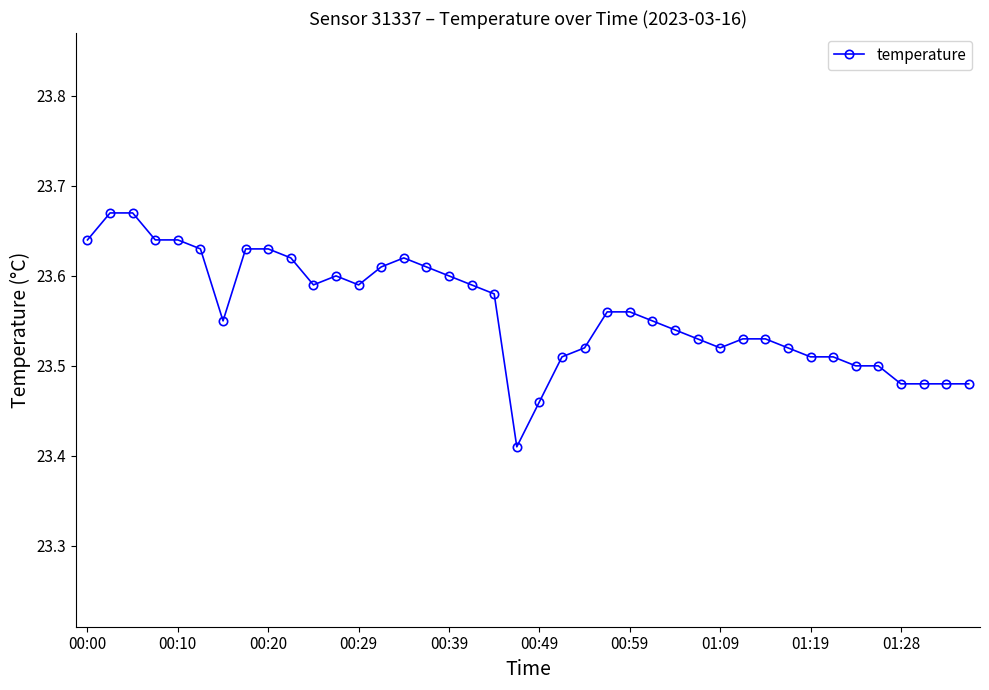

How many values are between 23 and 24?

40